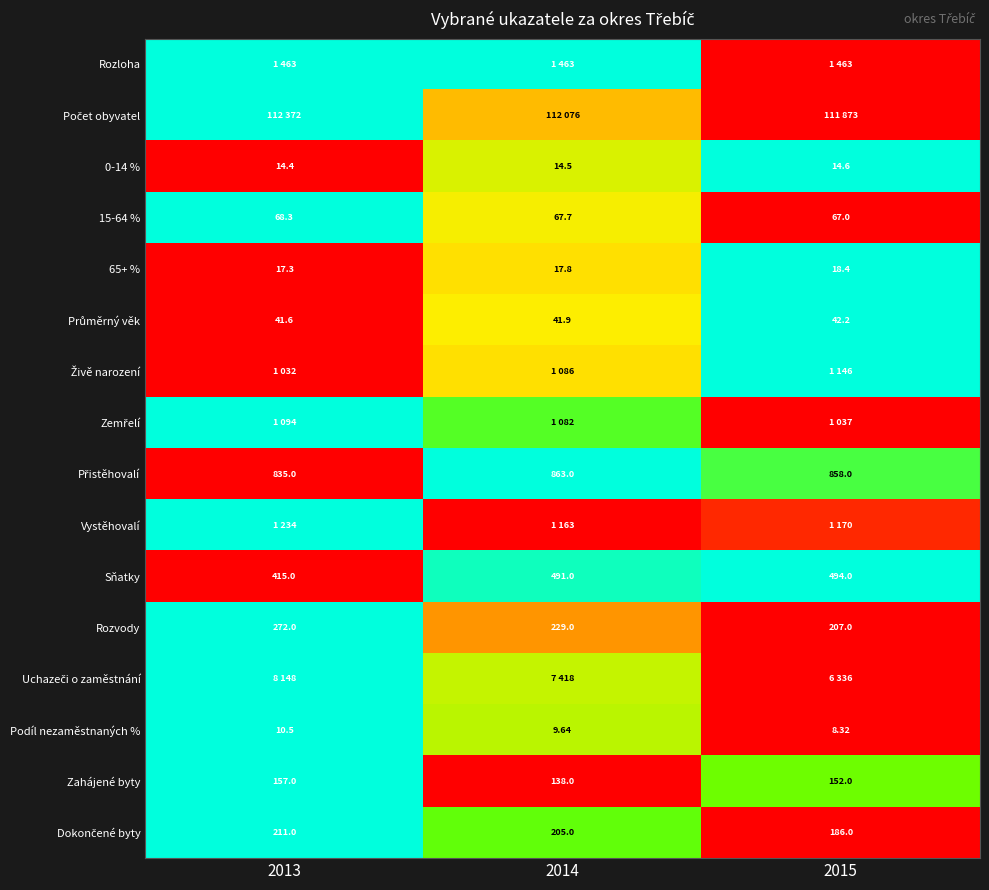

How many data points in Rozvody are less than 229?

1